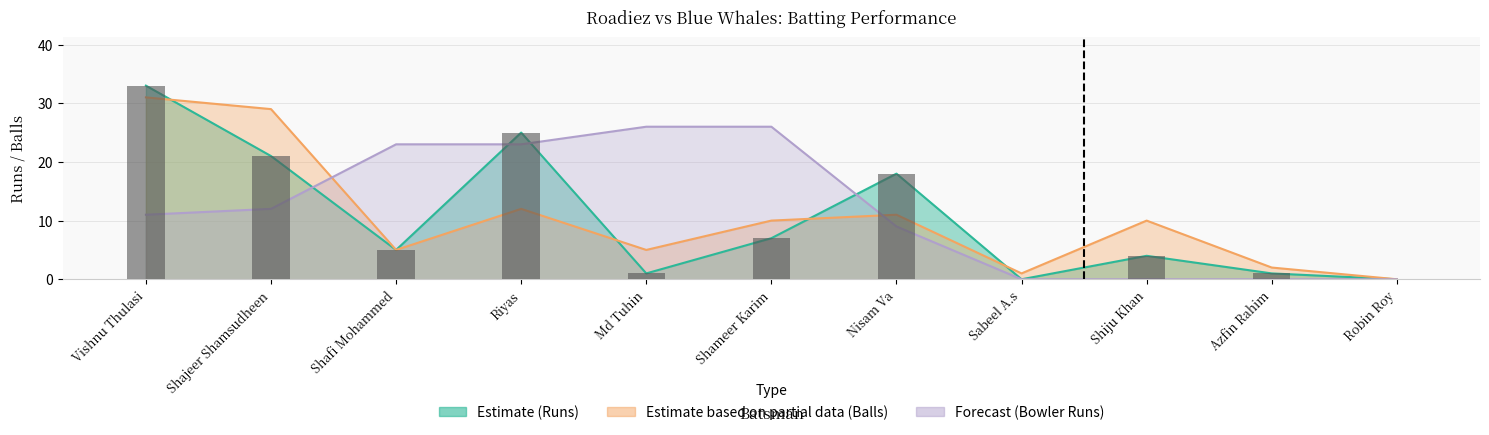

Rank the series by their maximum value, from highest to lowest.

Roadiez Batsmen Runs, Roadiez Batsmen Balls, Blue Whales Bowler Runs